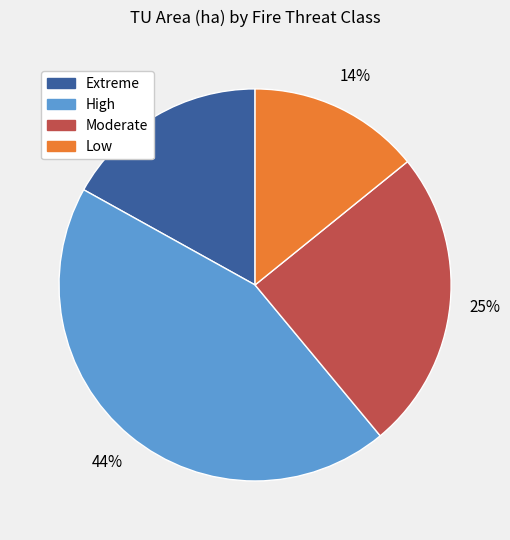

To the nearest percent, what is the average slice percentage?

25%